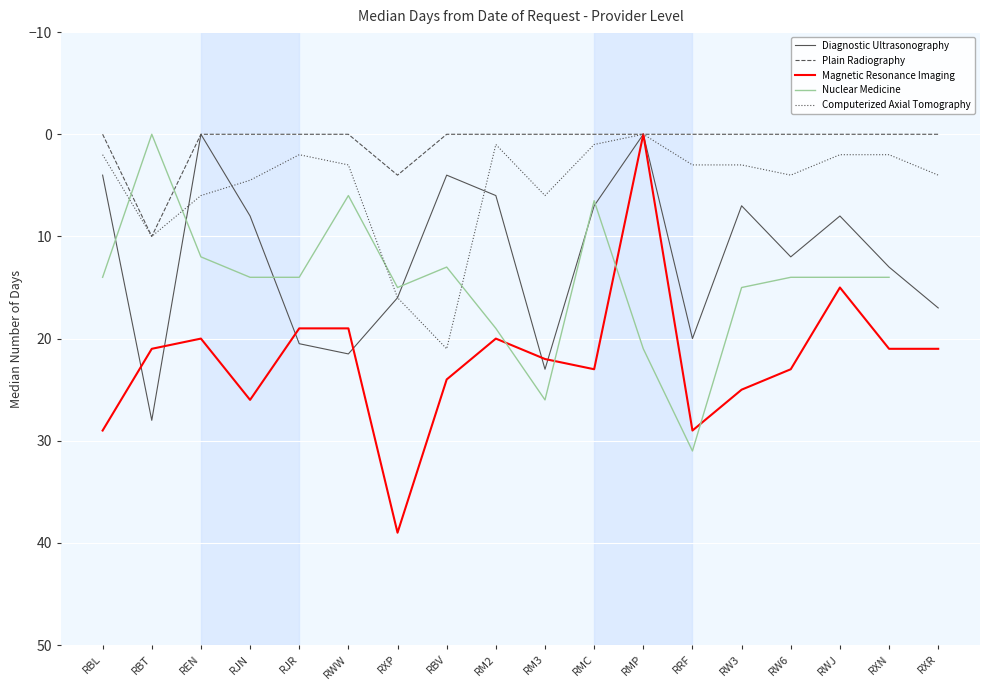

Where do Diagnostic Ultrasonography and Computerized Axial Tomography first cross each other?

RBT and REN